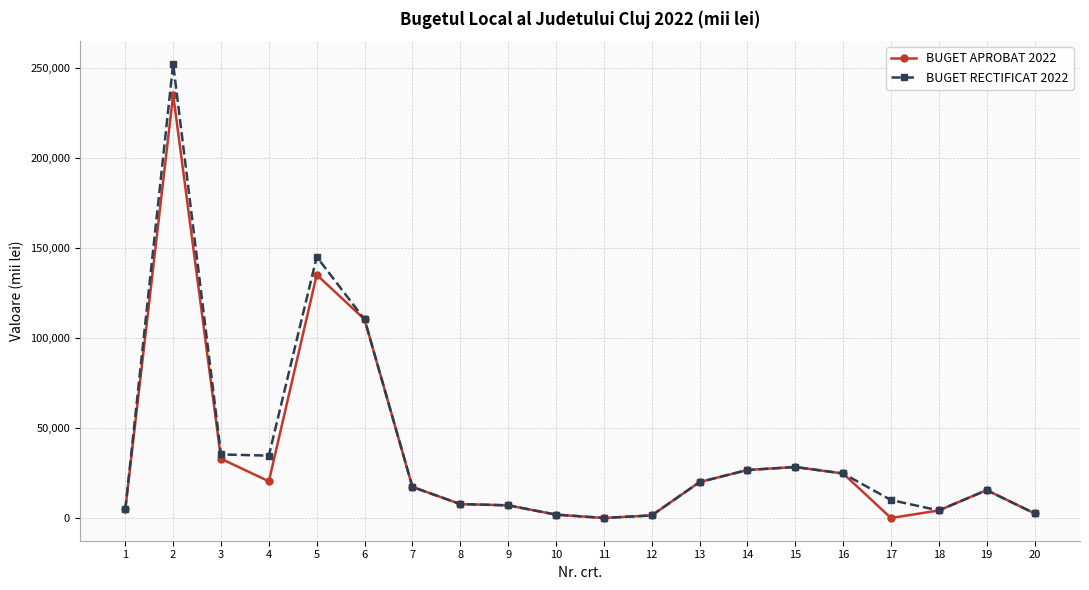

What is the approximate value of BUGET RECTIFICAT 2022 at 10?

1890.0